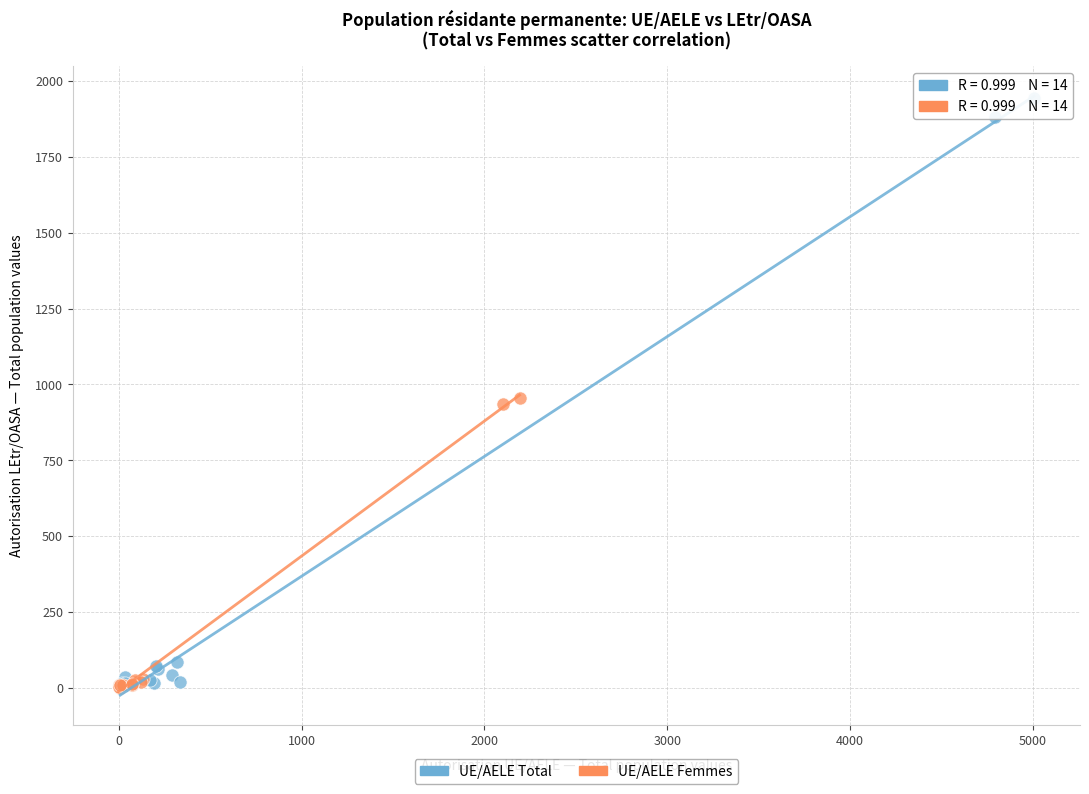

Which series has the widest spread of Y values?

UE/AELE Total